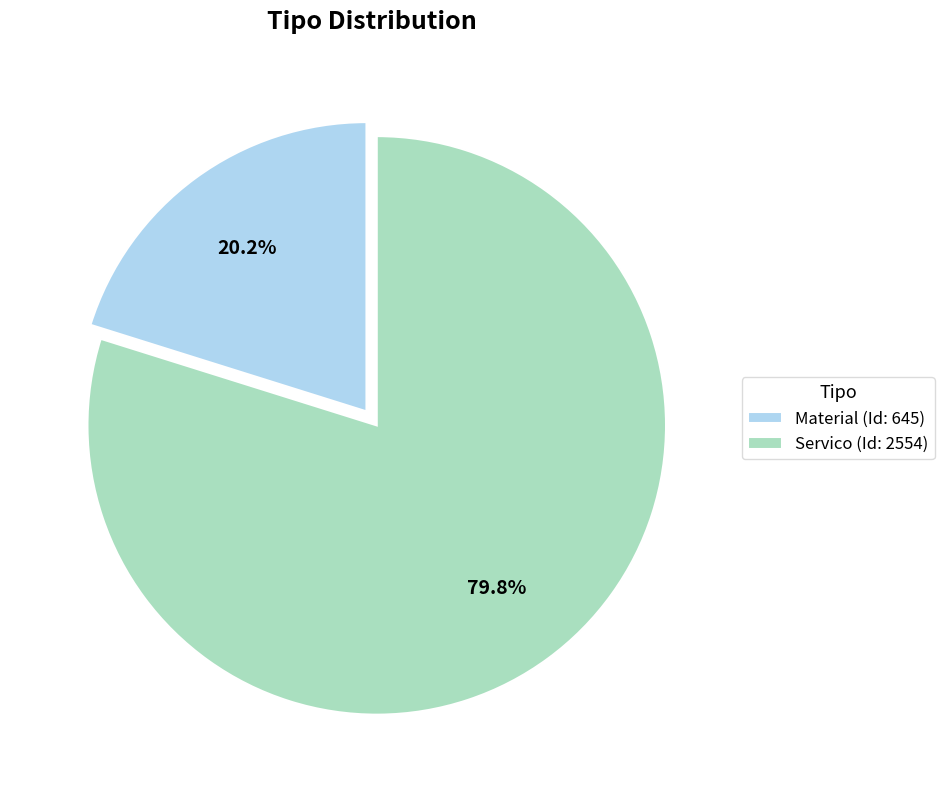

How many segments does this pie chart have?

2